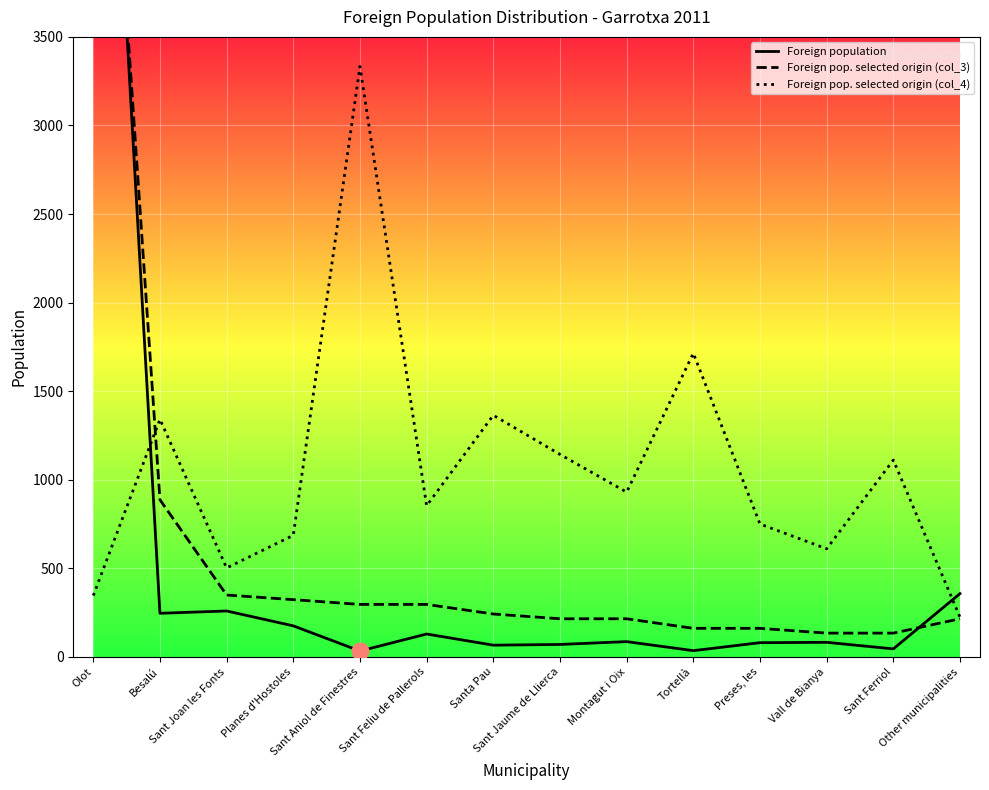

How many lines are shown in the chart?

3